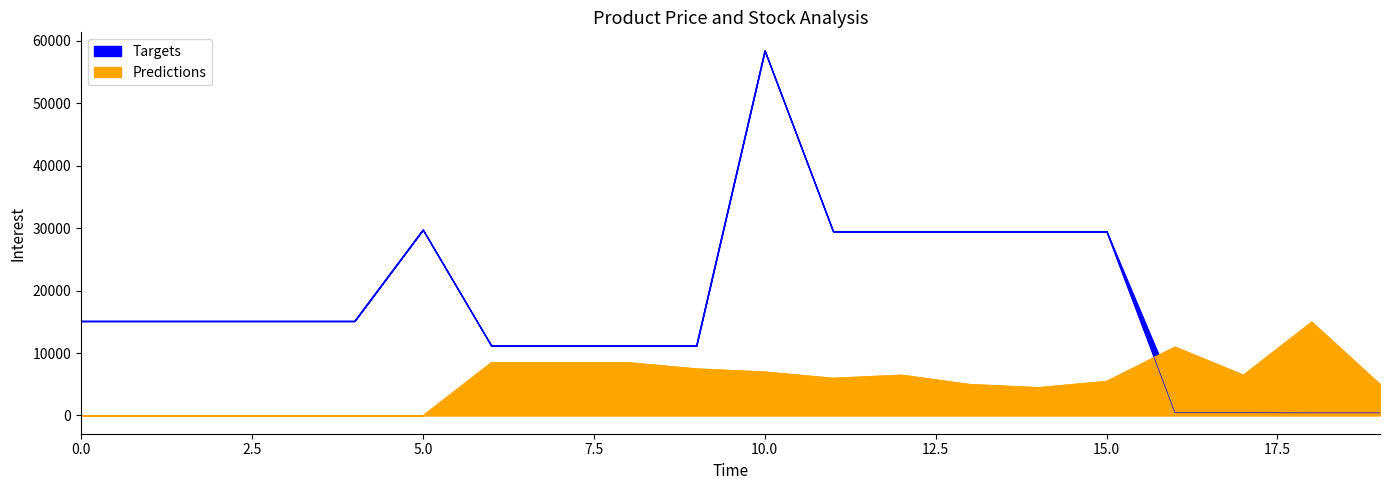

True or false: Залишок and Ціна intersect in this chart.

True